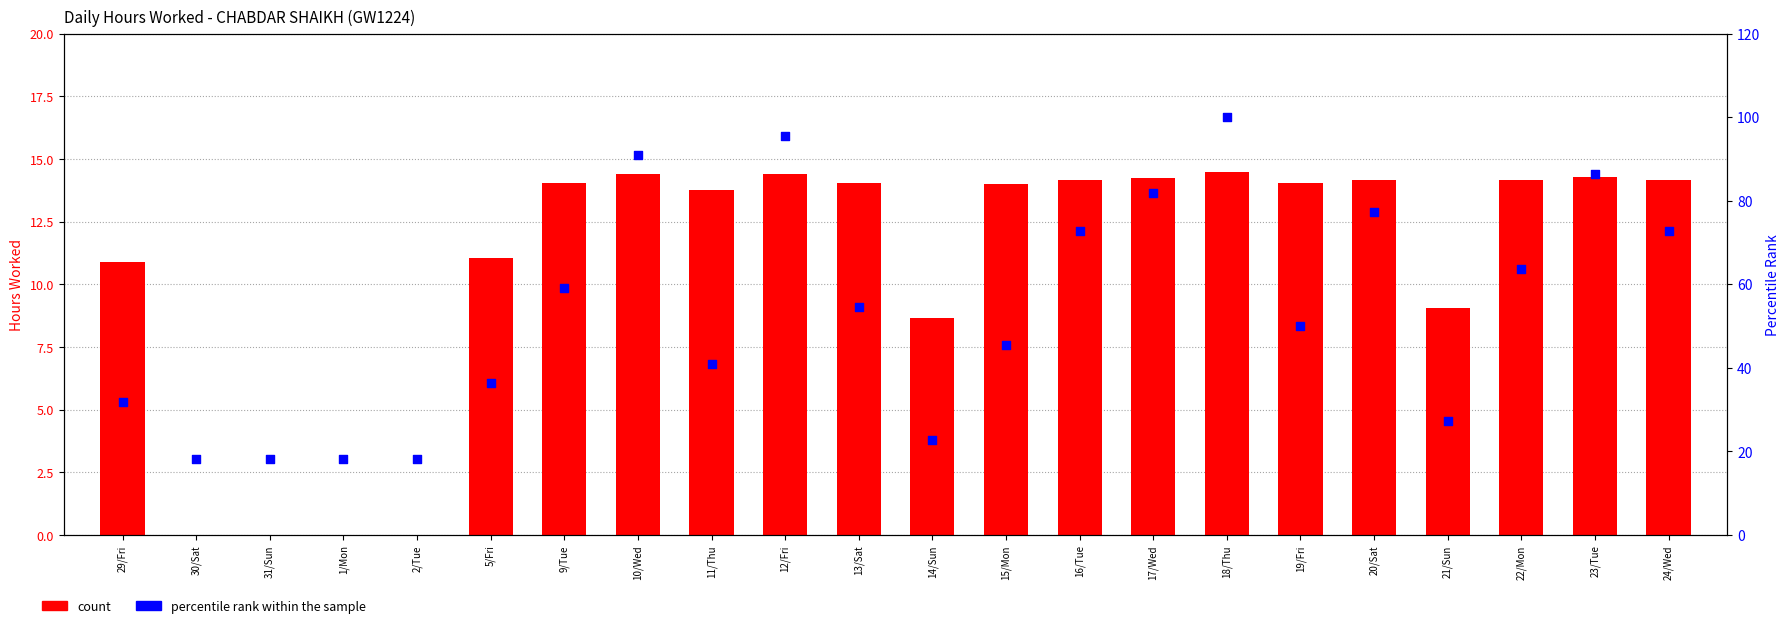

What is the total value across all series at 9/Tue?

73.1